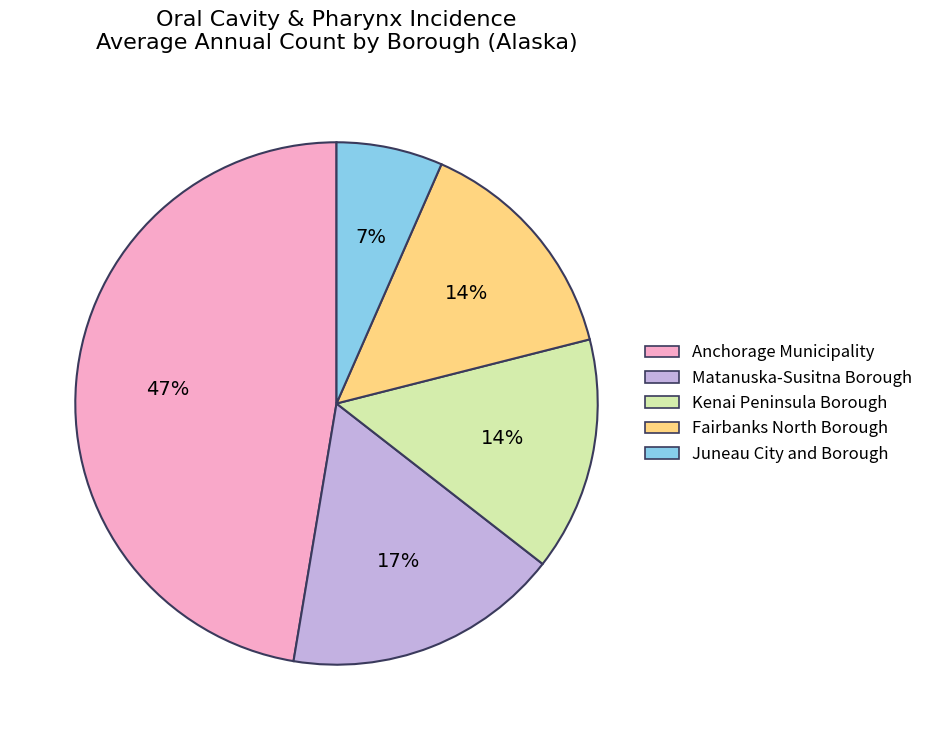

How many segments does this pie chart have?

5